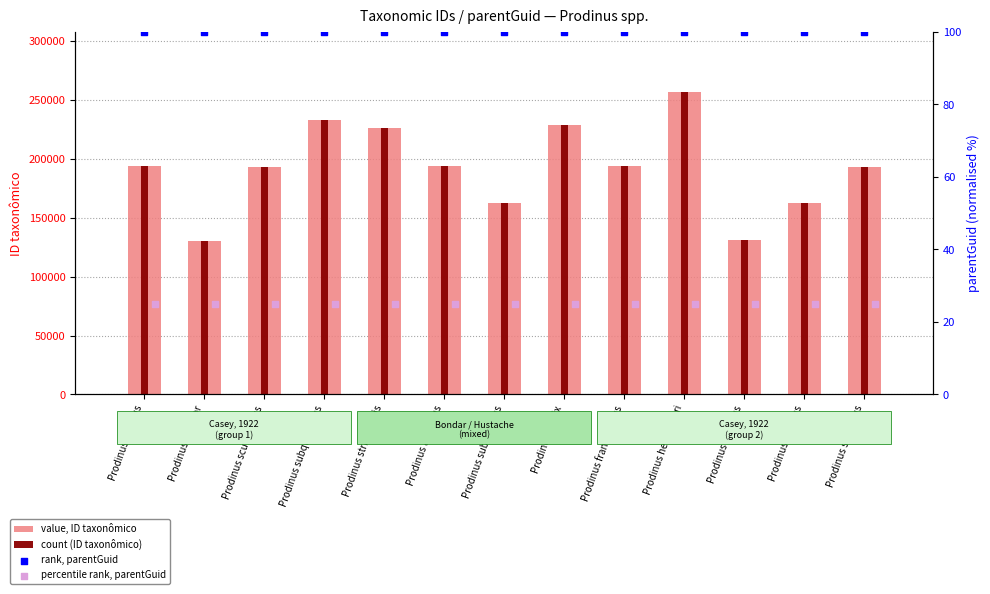

Which series contains the lowest Y value?

percentile rank, parentGuid